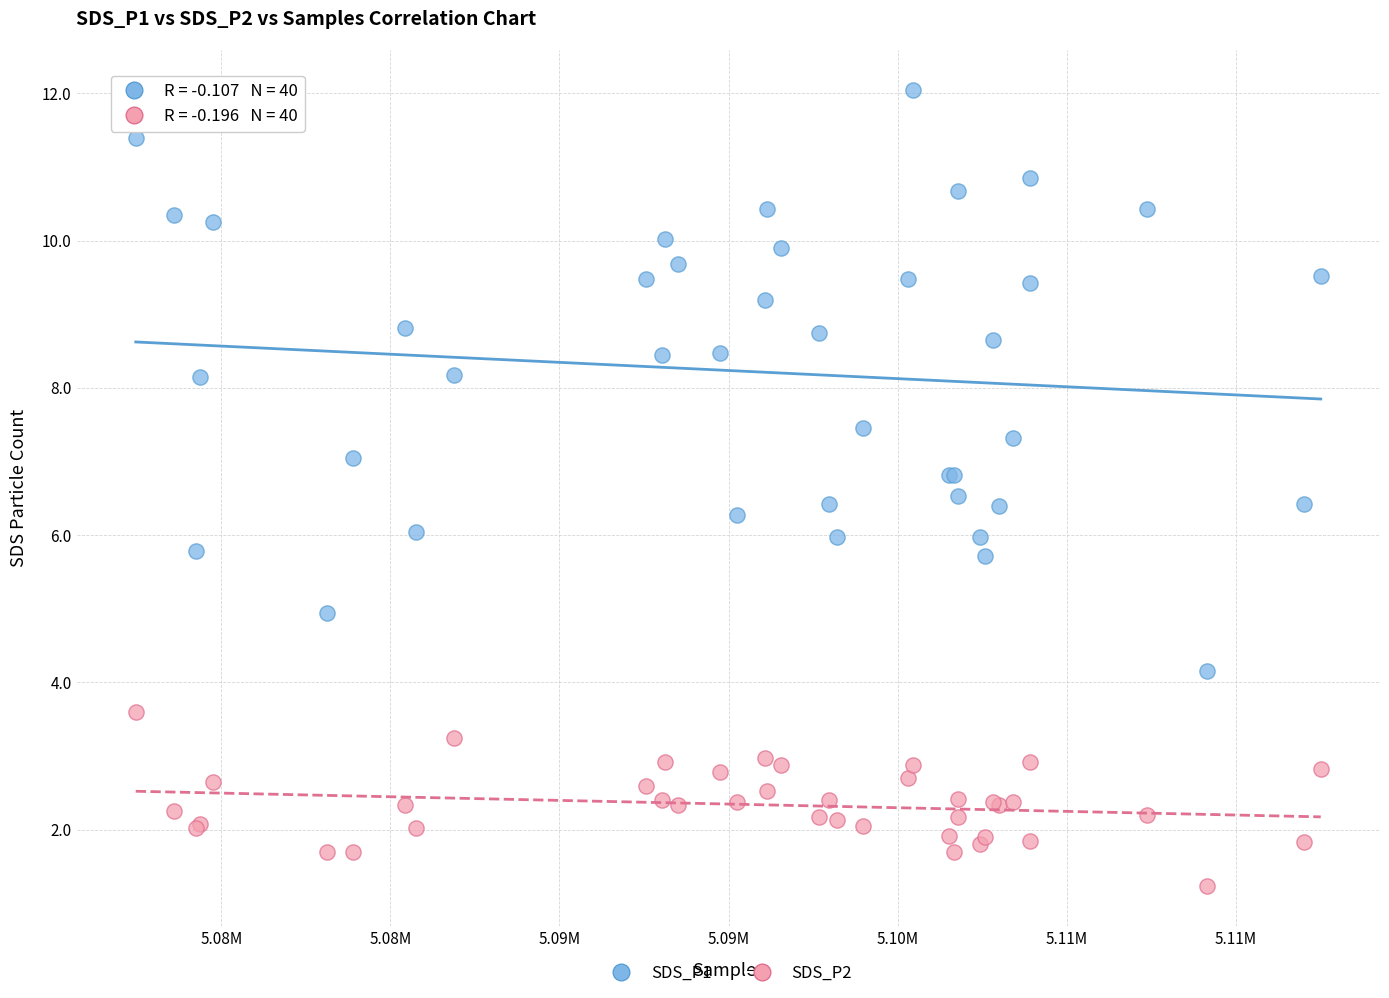

Which series reaches the minimum Y coordinate?

SDS_P2